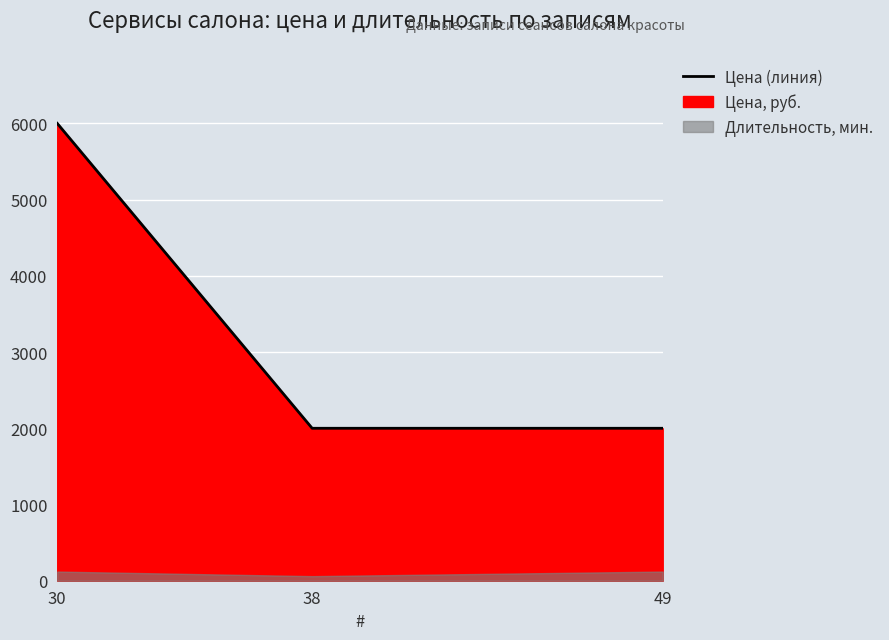

How many lines are shown in the chart?

1